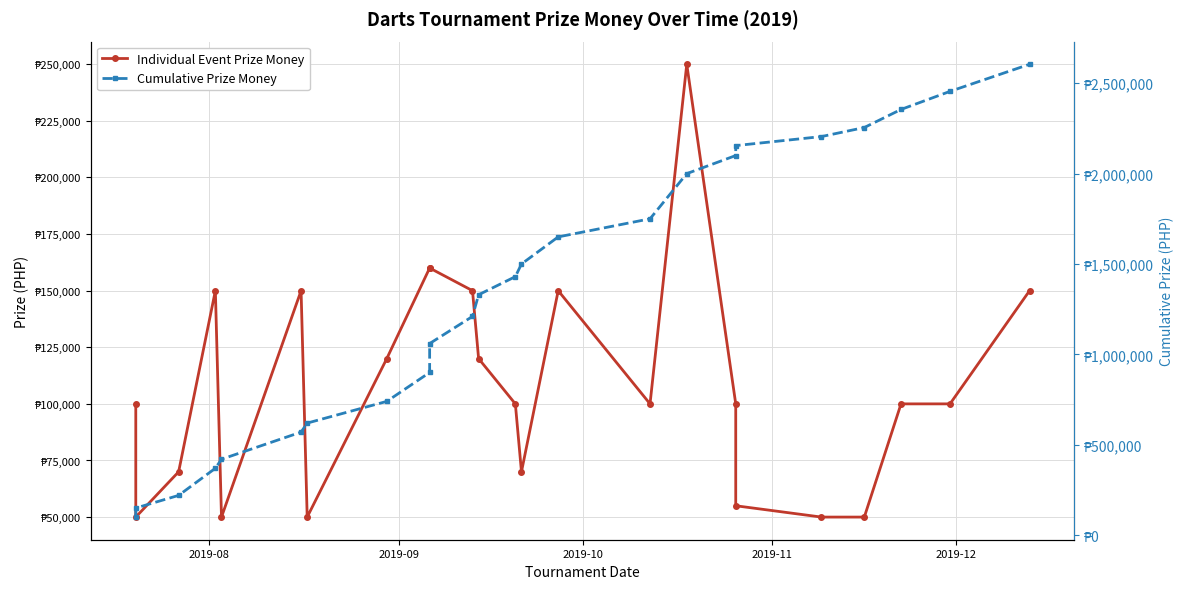

True or false: Cumulative Prize Money has more than 0 interior local peaks.

False